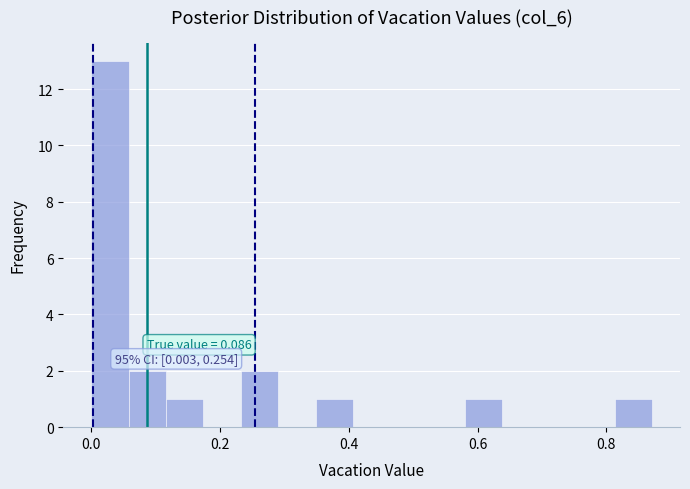

Read against the x-axis, roughly where is the centre of the tallest bar?

0.02